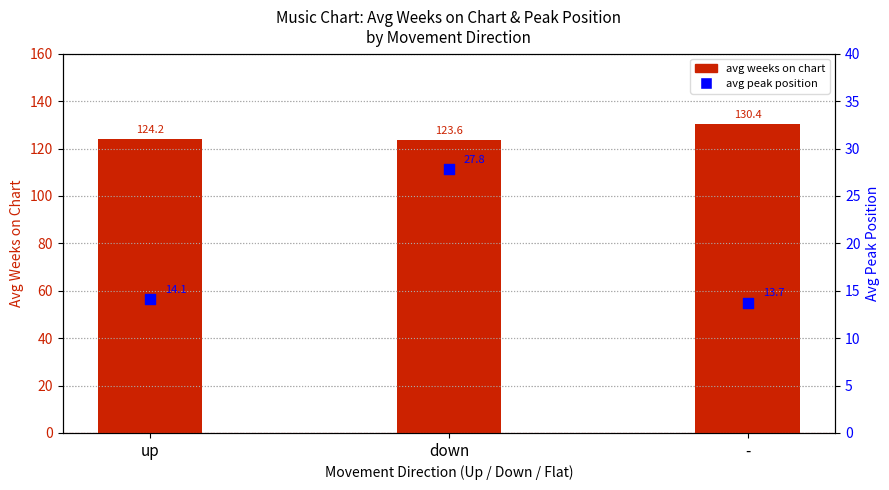

What is the total value across all series at -?

144.1